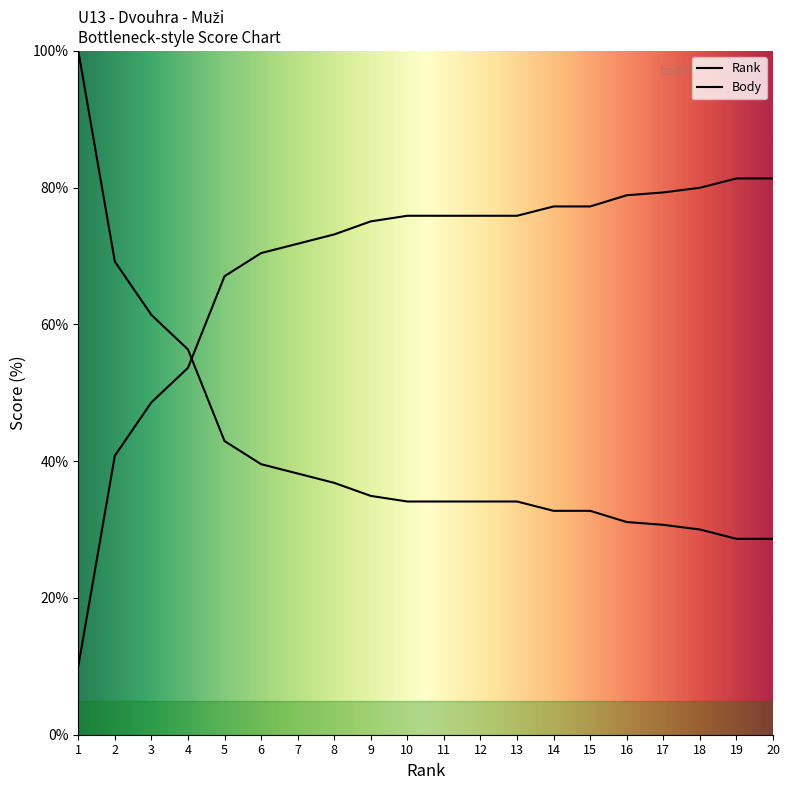

Does the chart display data point markers on the line(s)?

No